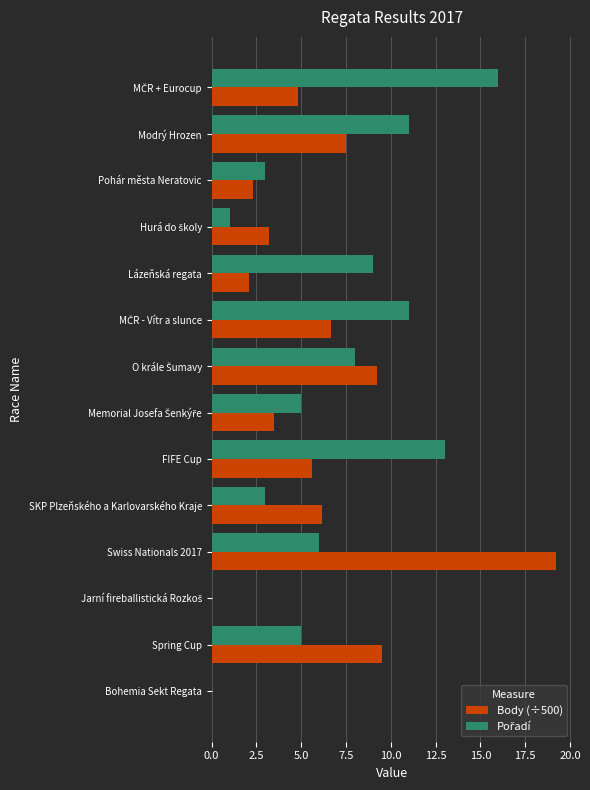

What is the total value across all series at Lázeňská regata?

11.1